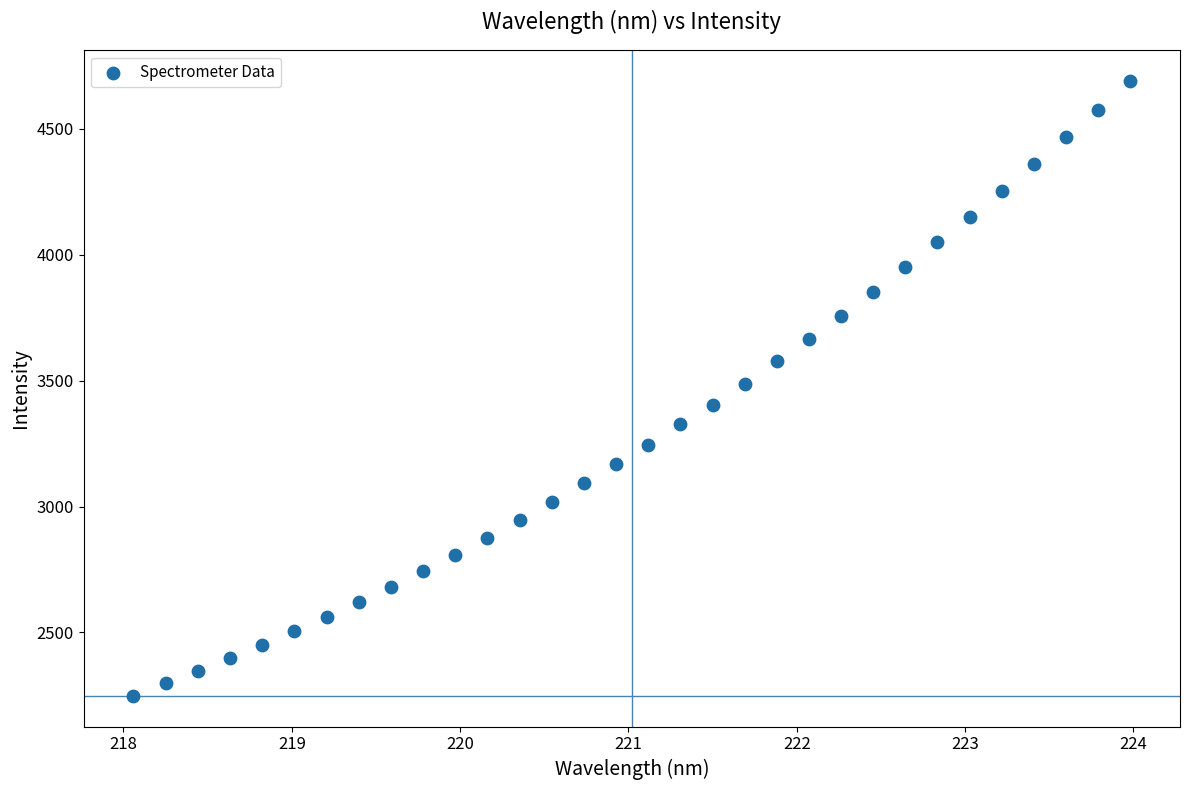

What is the range of Y values (max minus min)?

2442.0